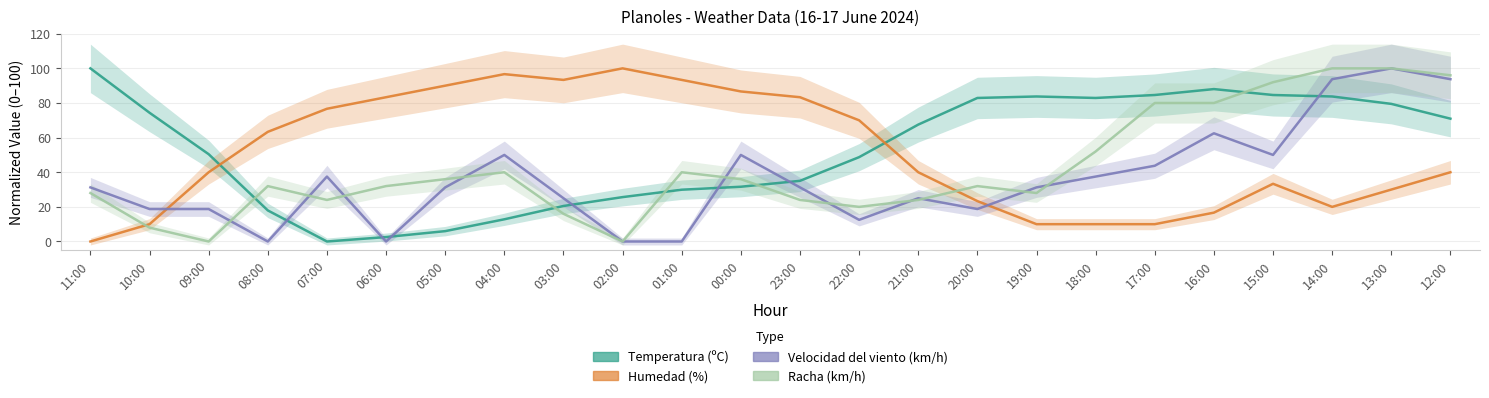

What is the value of the Velocidad del viento (km/h) point at the 22nd from the left?

93.8